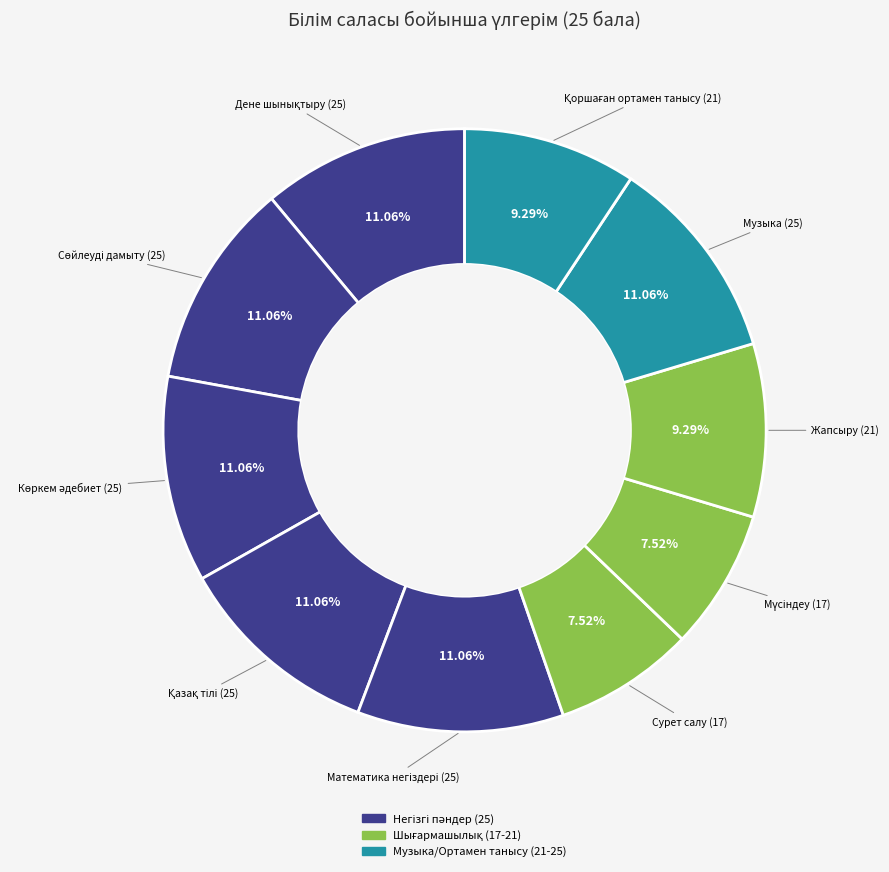

How many segments does this pie chart have?

10